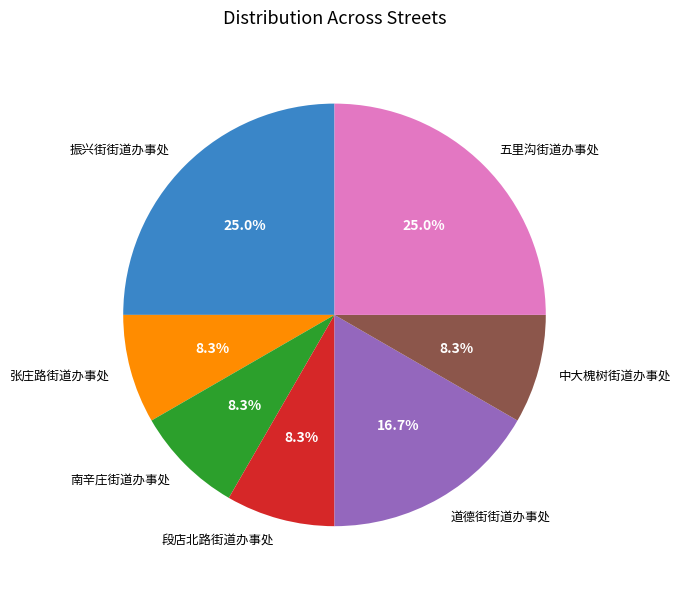

Count the number of slices in the pie.

7